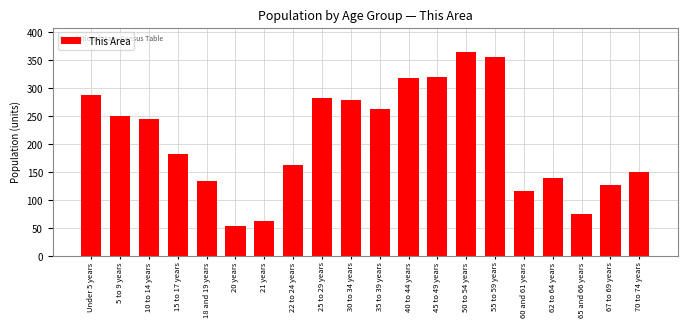

Reading left to right, extract all data points from this chart.

Under 5 years=287	5 to 9 years=249	10 to 14 years=245	15 to 17 years=182	18 and 19 years=133	20 years=53	21 years=62	22 to 24 years=163	25 to 29 years=282	30 to 34 years=278	35 to 39 years=262	40 to 44 years=317	45 to 49 years=320	50 to 54 years=364	55 to 59 years=355	60 and 61 years=116	62 to 64 years=140	65 and 66 years=75	67 to 69 years=127	70 to 74 years=149